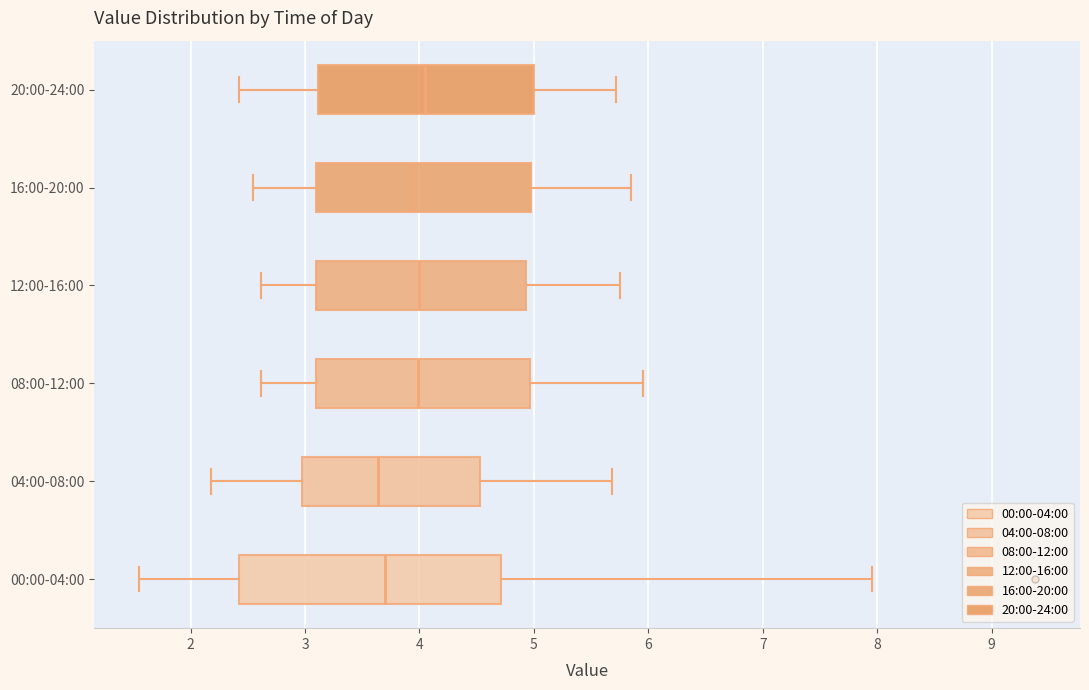

Reading bottom to top, read every box against the x-axis: the position of its median line, the range the box covers, and the ends of its whiskers. The values are not printed on the chart, so give them approximately, as read against the axis.

00:00-04:00: median 3.7, box 2.4 to 4.7, whiskers 1.6 to 8.0
04:00-08:00: median 3.6, box 3.0 to 4.5, whiskers 2.2 to 5.7
08:00-12:00: median 4.0, box 3.1 to 5.0, whiskers 2.6 to 6.0
12:00-16:00: median 4.0, box 3.1 to 4.9, whiskers 2.6 to 5.8
16:00-20:00: median 3.9, box 3.1 to 5.0, whiskers 2.6 to 5.9
20:00-24:00: median 4.1, box 3.1 to 5.0, whiskers 2.4 to 5.7